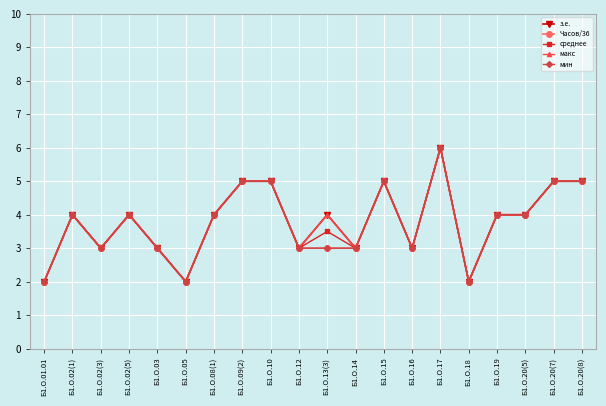

Does the chart have visible grid lines?

Yes